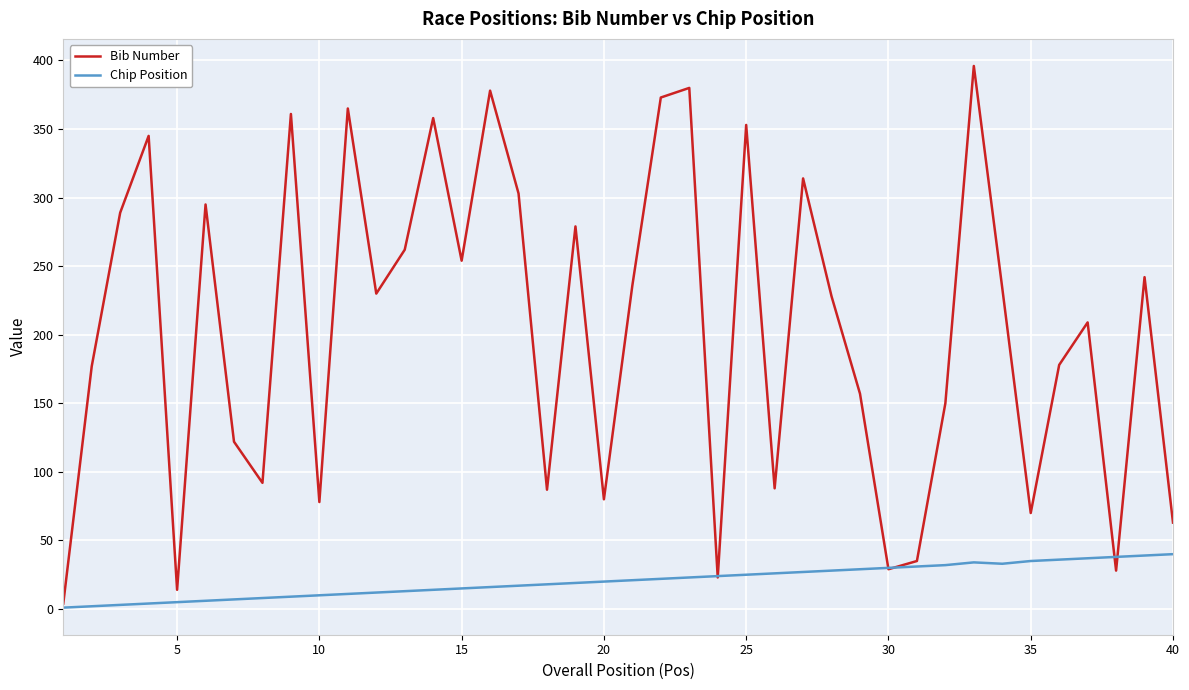

Which series has the largest total across all categories?

Bib Number